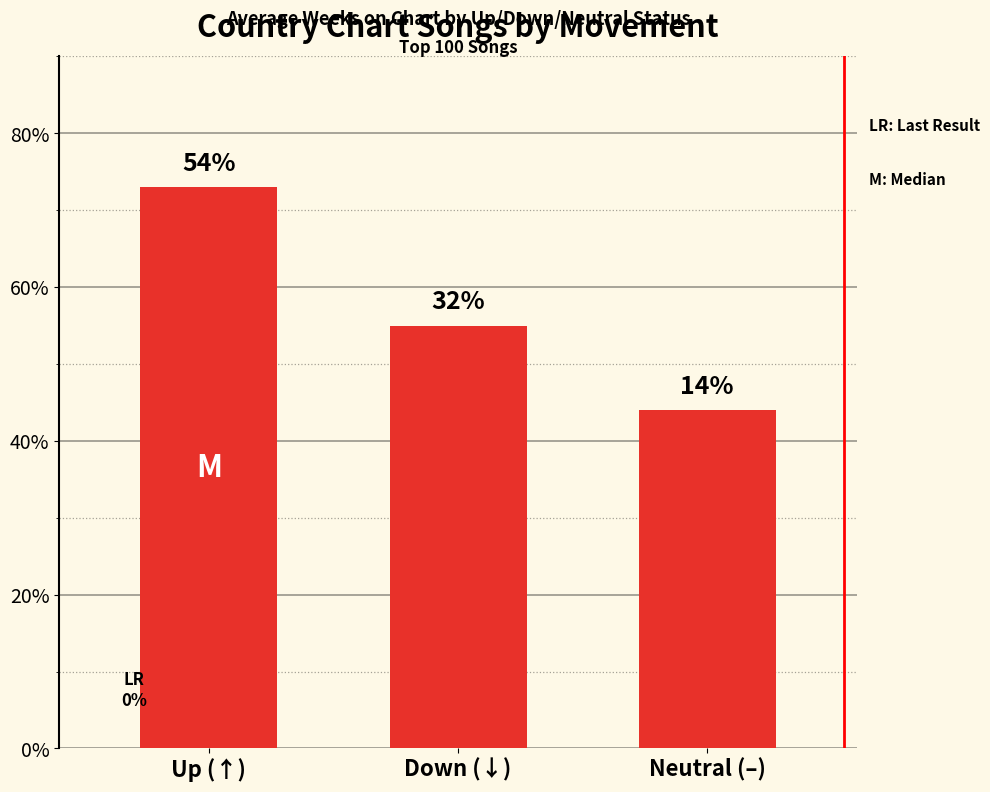

How many bars are there in total?

3